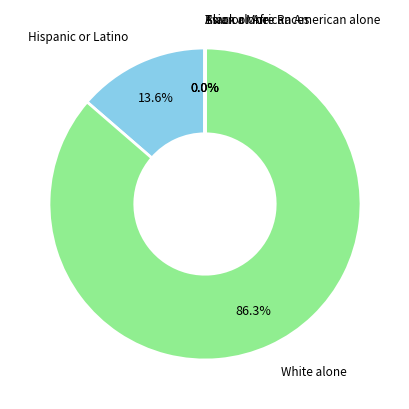

Is there a majority slice in this chart?

Yes